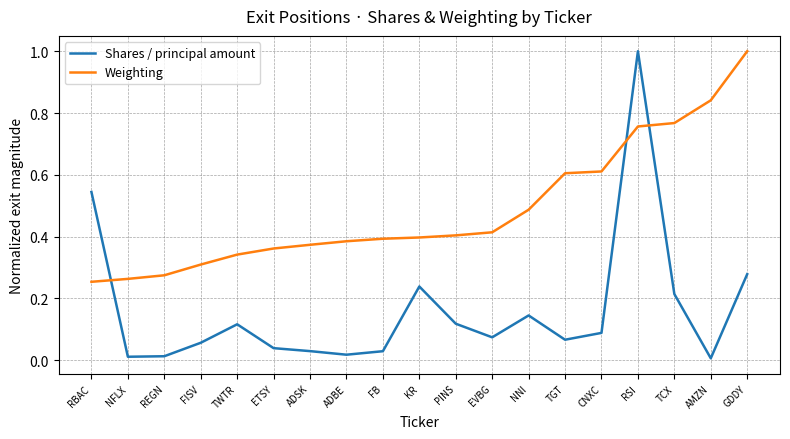

What are all the series names shown in the legend?

Shares / principal amount, Weighting